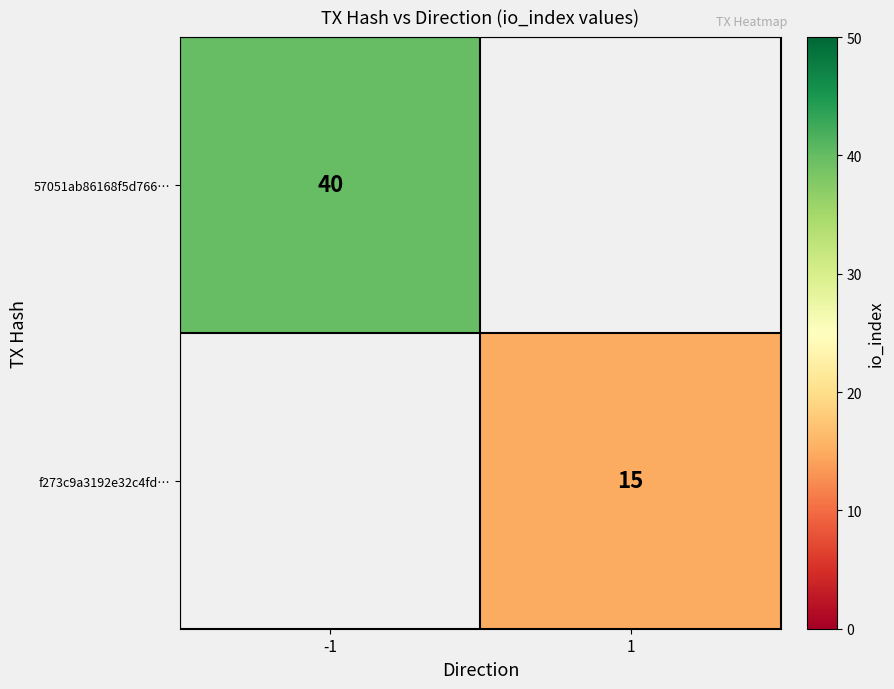

How many distinct data groups are displayed?

2